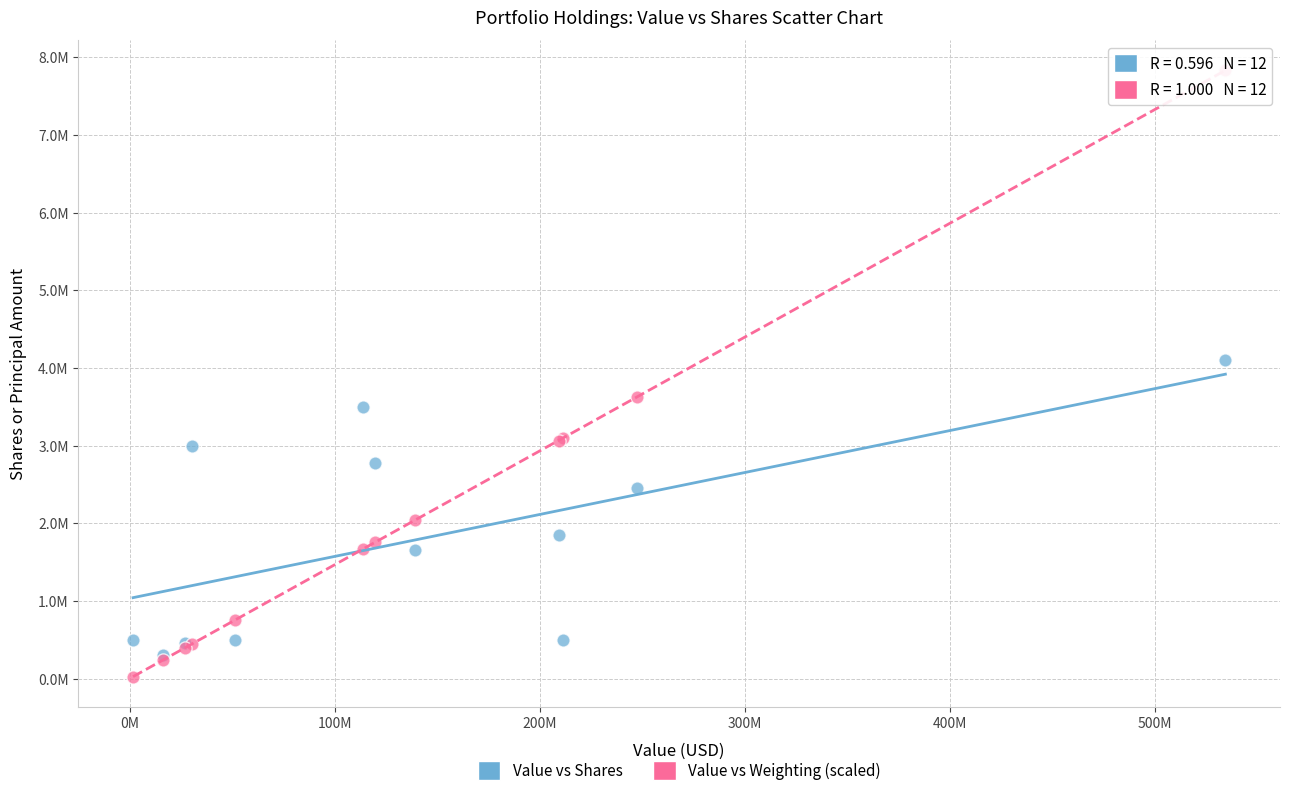

Which series has the widest spread of Y values?

Value vs Weighting (scaled)